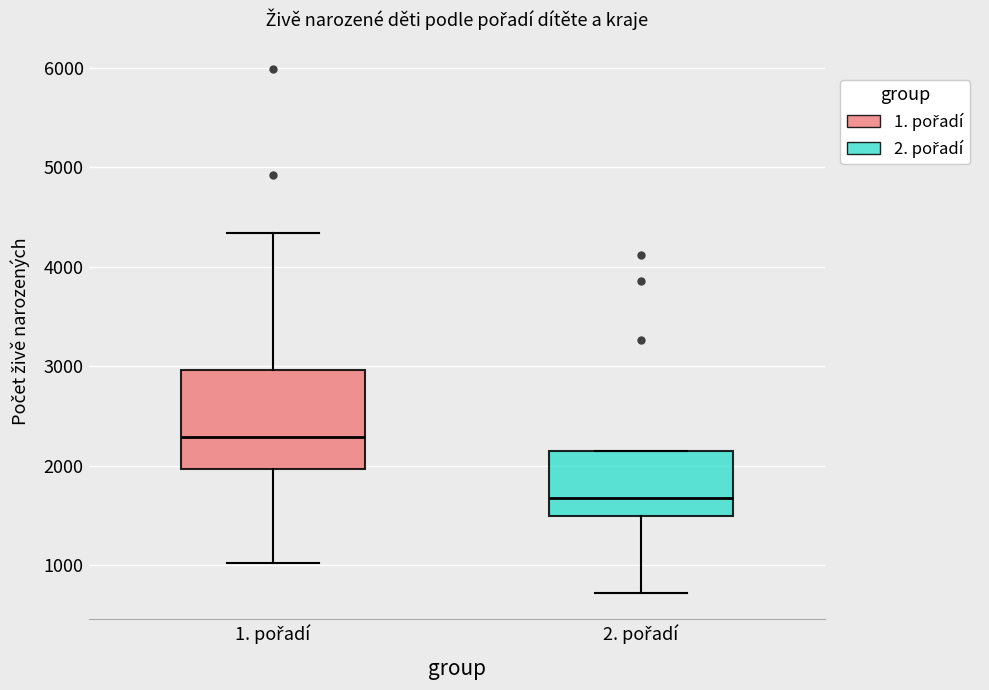

Which box is the tallest, from its lower edge to its upper edge?

1. pořadí